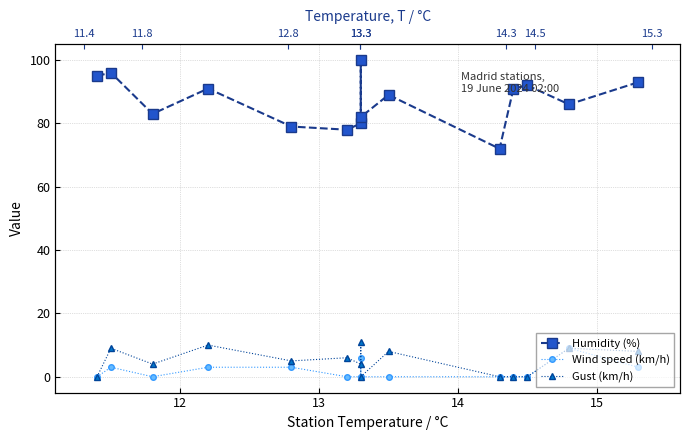

Reading left to right, transcribe all the data shown in this chart.

Humidity (%): 95	96	83	91	79	78	80	100	82	89	72	91	92	86	93
Wind speed (km/h): 0	3	0	3	3	0	0	6	0	0	0	0	0	9	3
Gust (km/h): 0	9	4	10	5	6	4	11	0	8	0	0	0	9	8